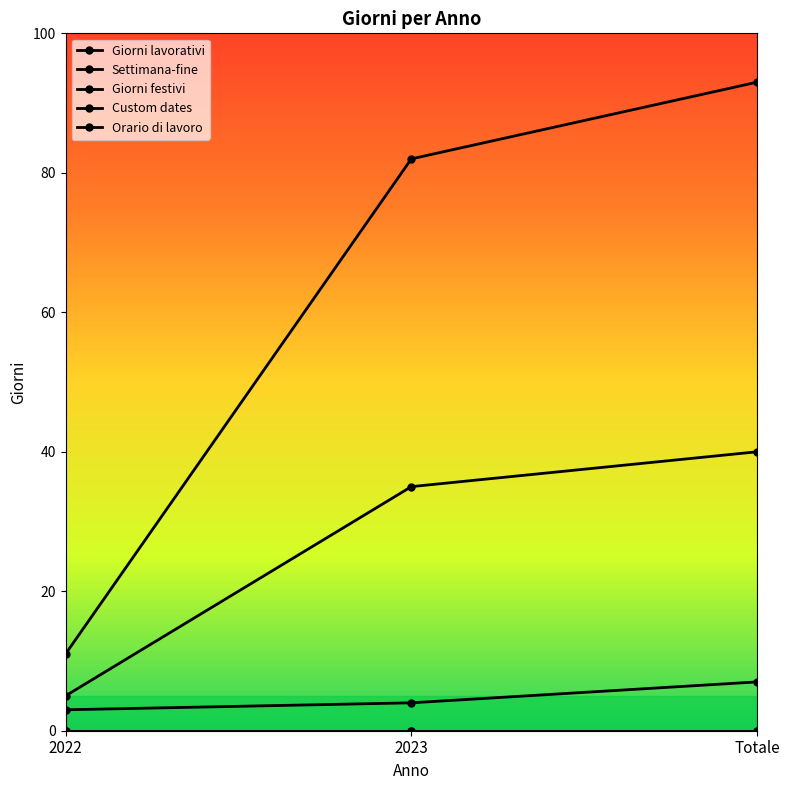

How many lines are shown in the chart?

5